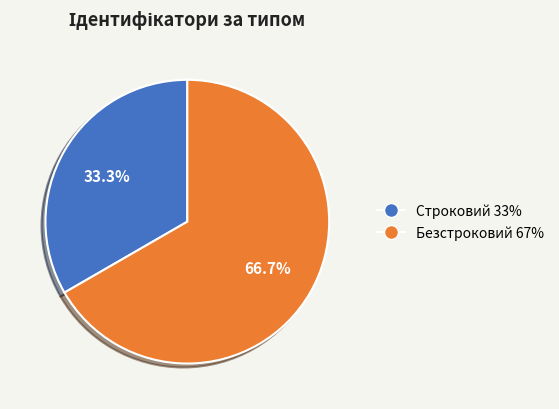

True or false: Безстроковий accounts for 67% of the total.

True